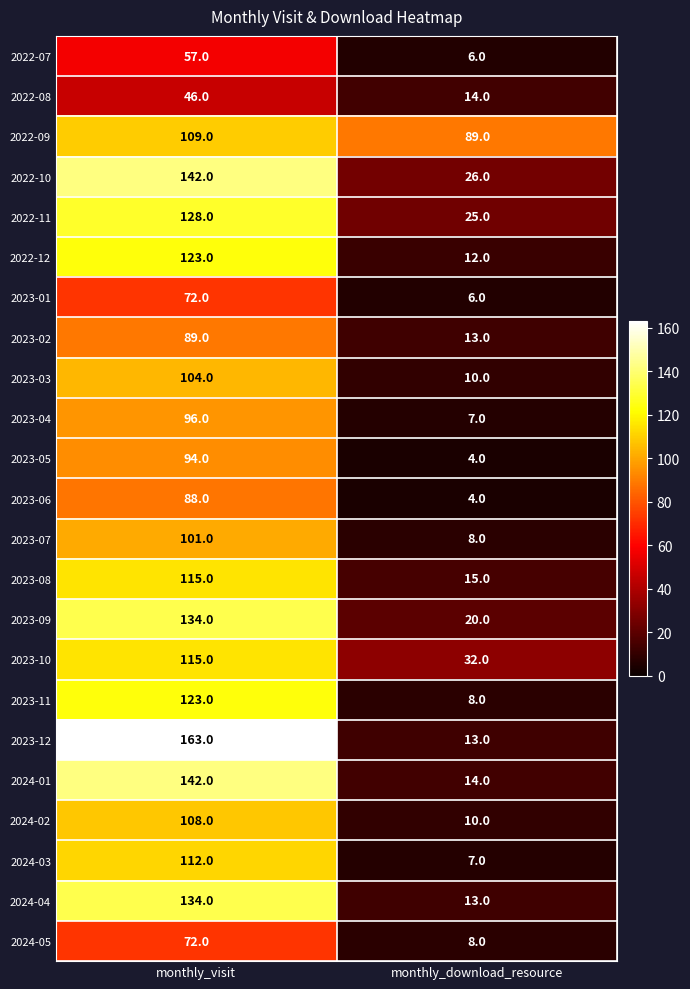

What is the smallest value displayed?

4